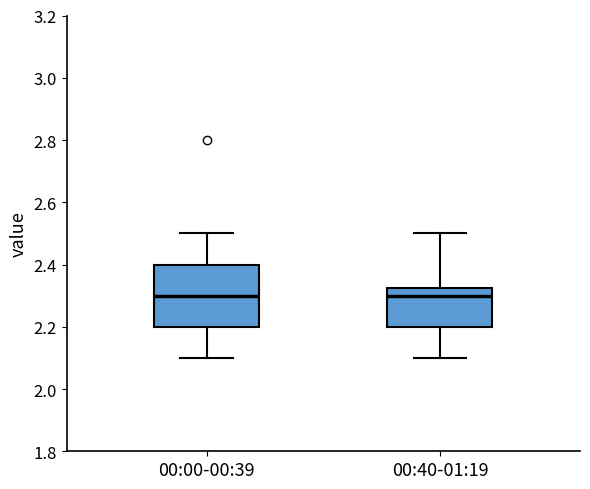

Where does the upper whisker of the box for 00:00-00:39 end on the y-axis? The values are not printed on the chart, so give them approximately, as read against the axis.

2.50